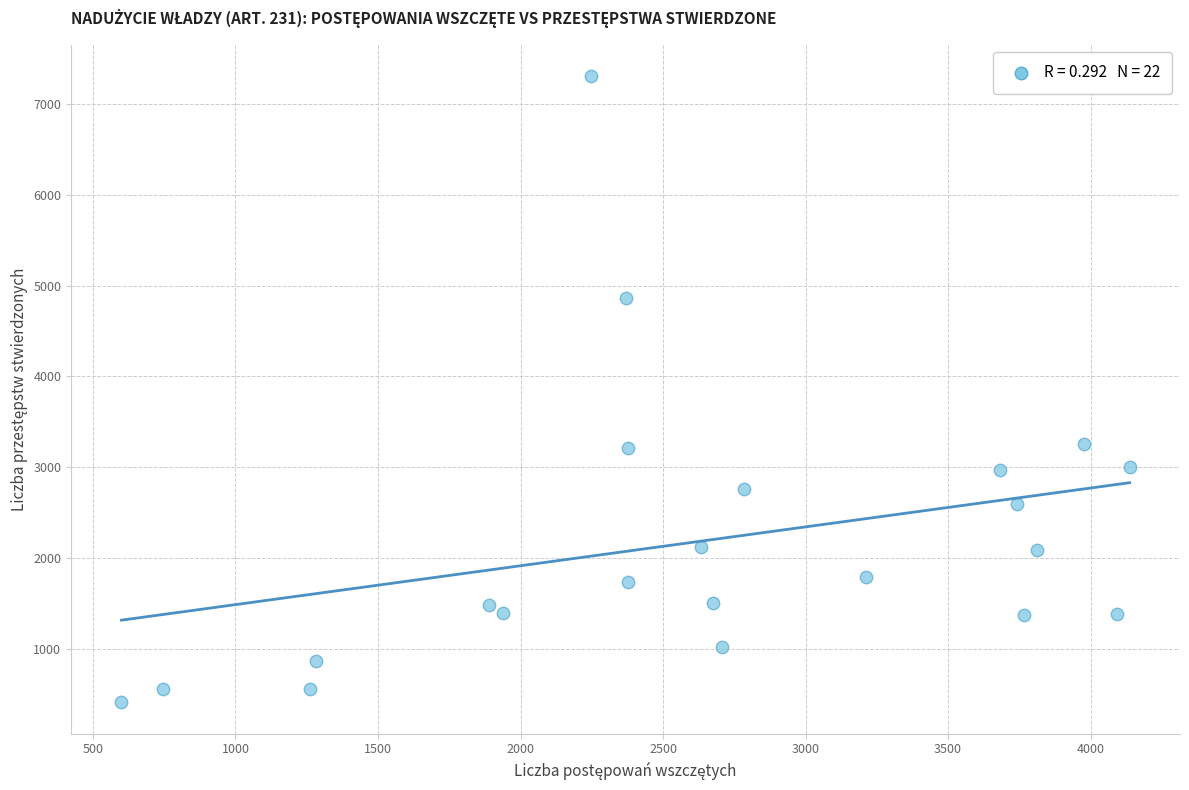

What is the range of Y values (max minus min)?

6902